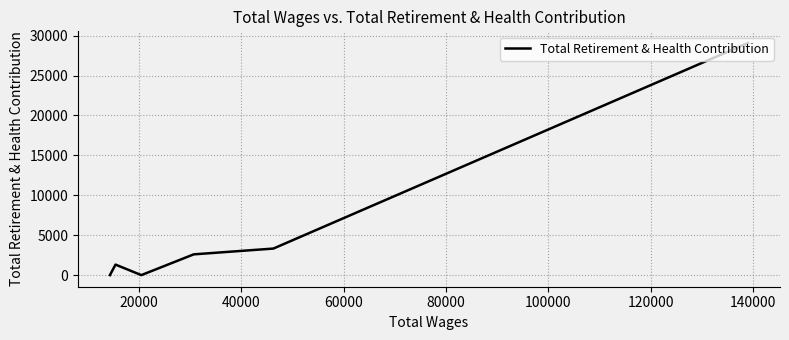

What is the difference between the maximum and minimum values?

29083